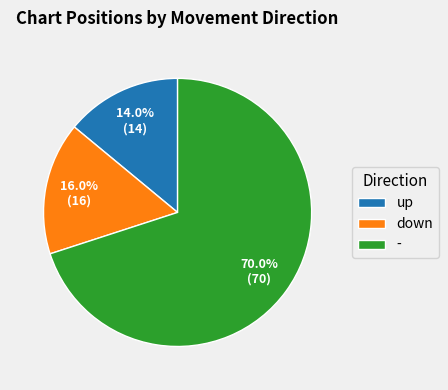

Does - account for over 50% of the chart?

Yes